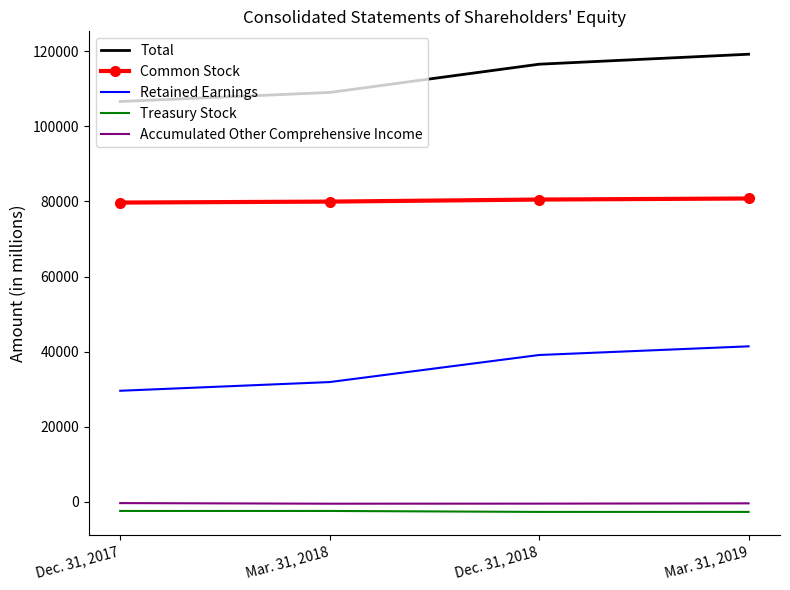

True or false: Common Stock and Retained Earnings cross at least once.

False